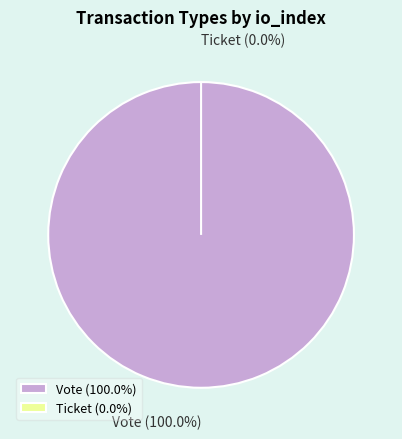

What is the smallest slice in the pie chart?

Ticket